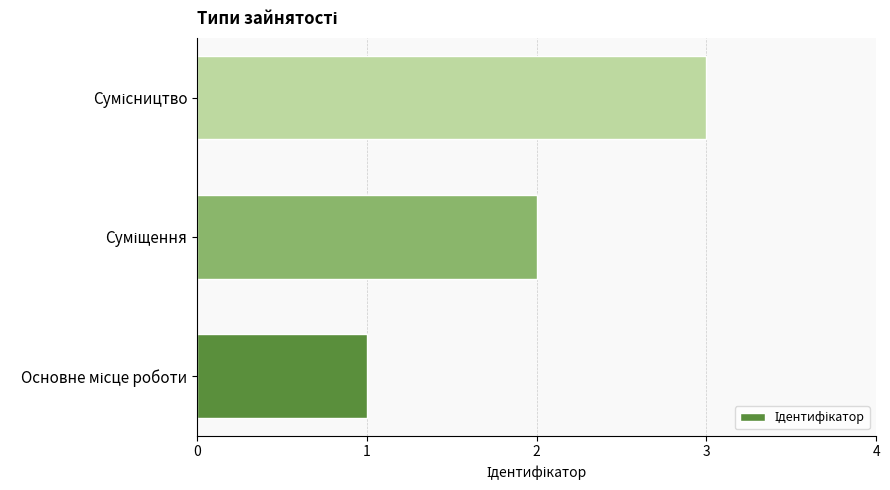

What is the greatest value displayed?

3